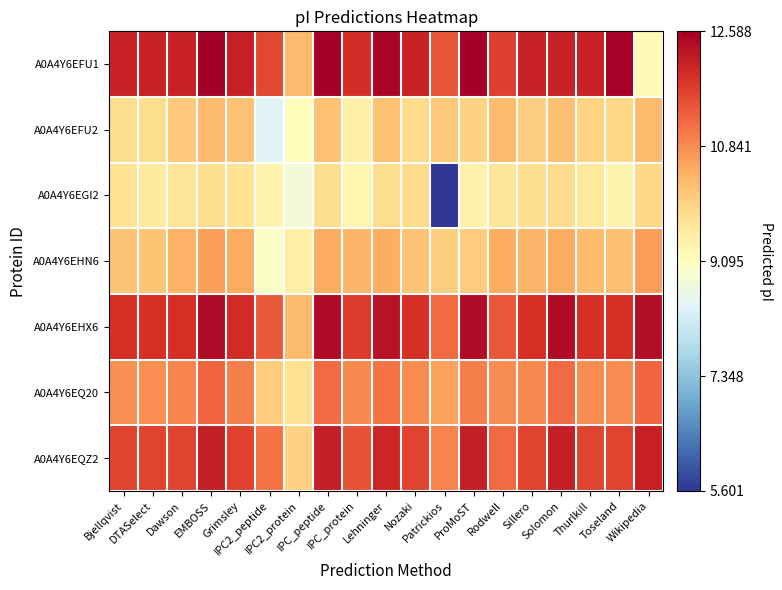

Between Dawson and Toseland, which series saw the biggest shift?

A0A4Y6EFU1